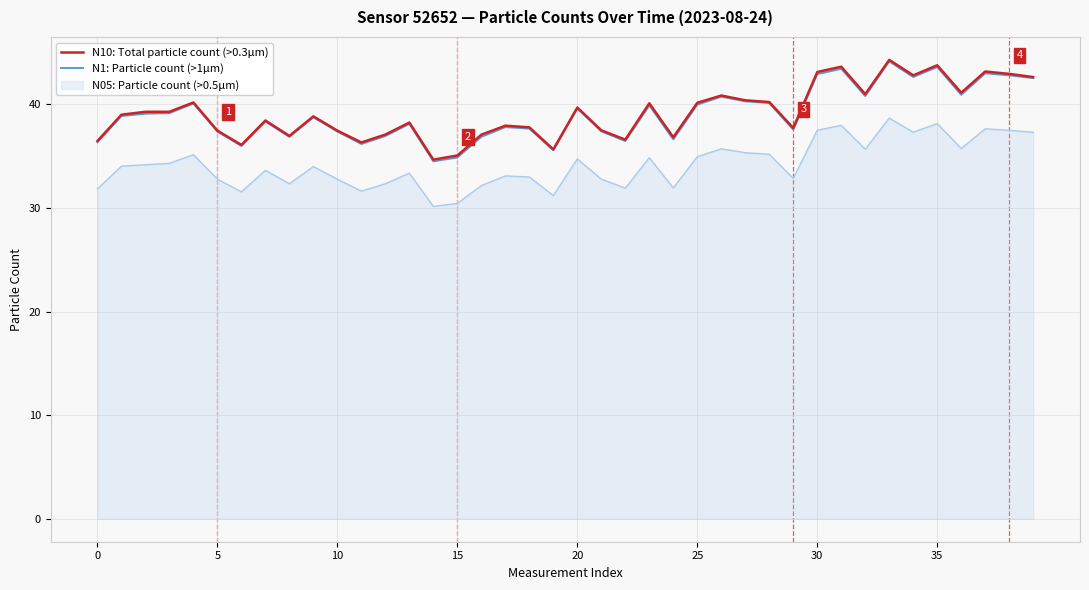

True or false: N1: Particle count (>1µm) and N05: Particle count (>0.5µm) cross at least once.

False